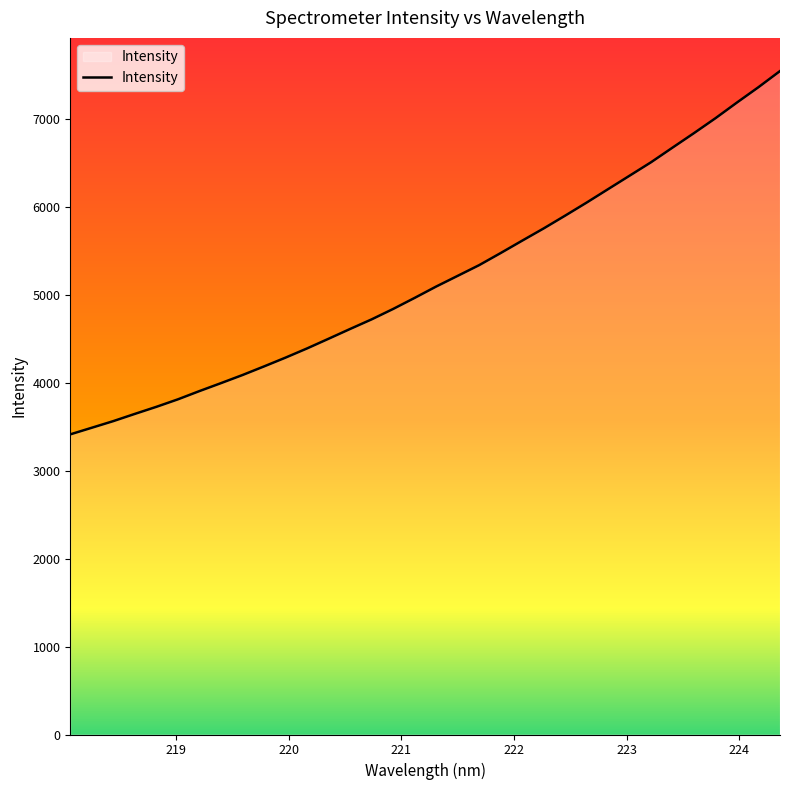

What is the maximum value shown in the chart?

7544.1